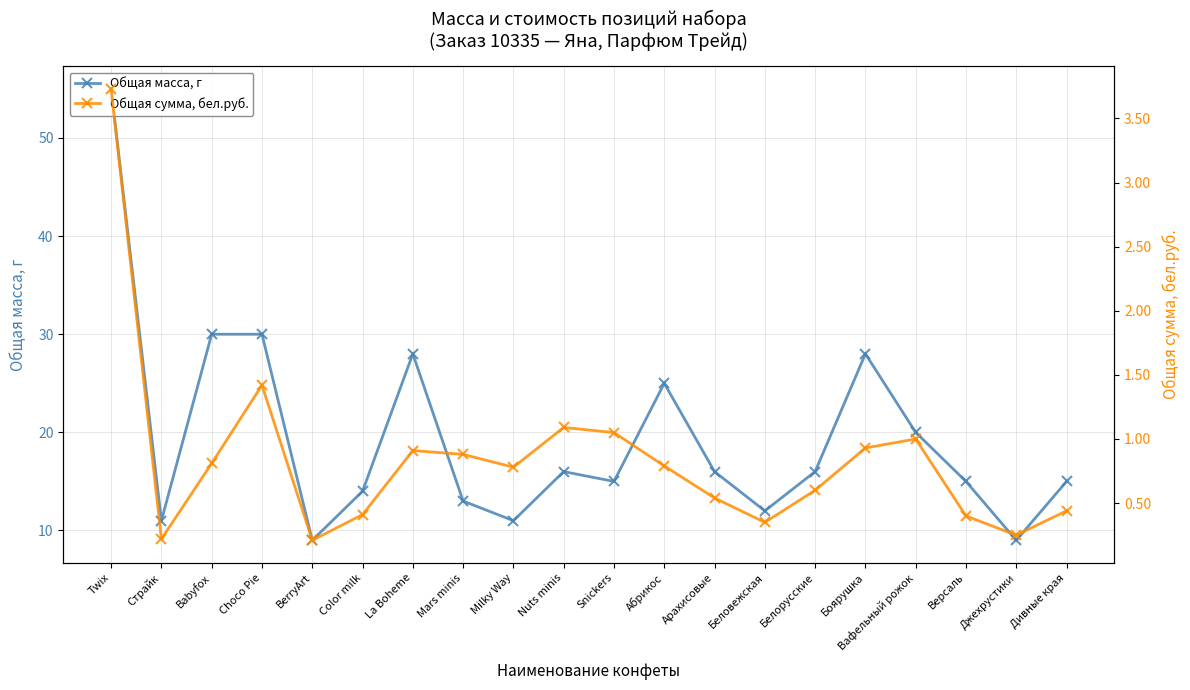

Which label corresponds to the smallest value in the chart?

BerryArt